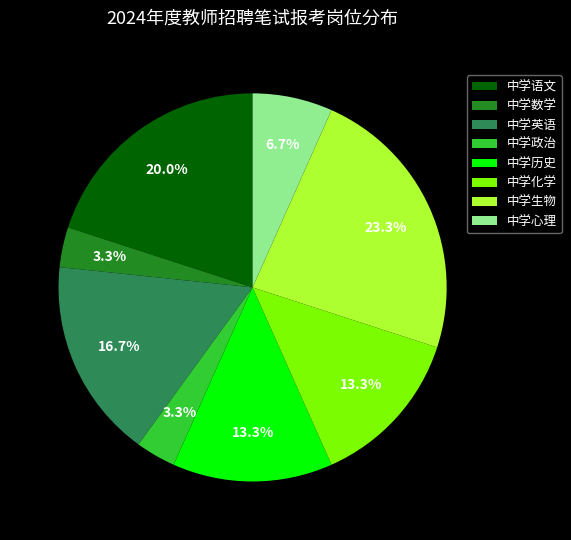

Which has a higher value, 中学心理 or 中学英语?

中学英语